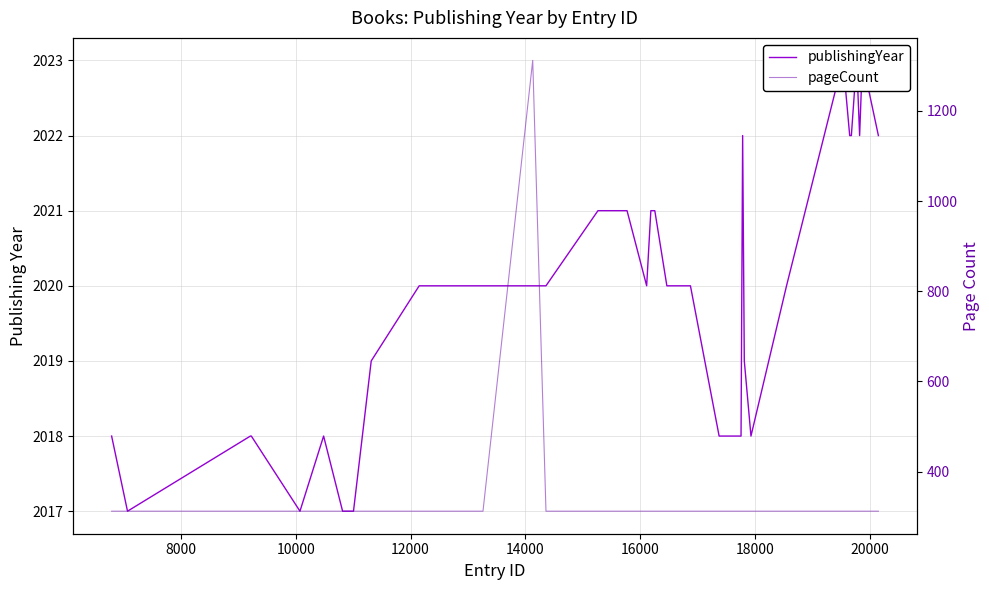

What is the value of the publishingYear point at the 32nd from the left?

2018